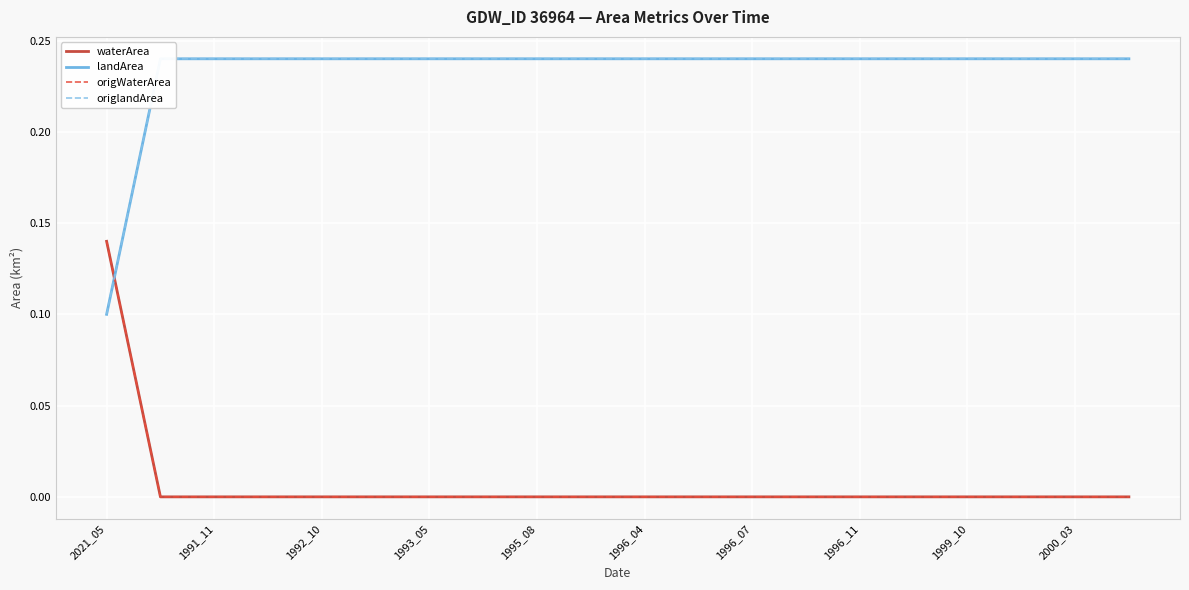

Rank the series by their maximum value, from highest to lowest.

landArea, origlandArea, waterArea, origWaterArea